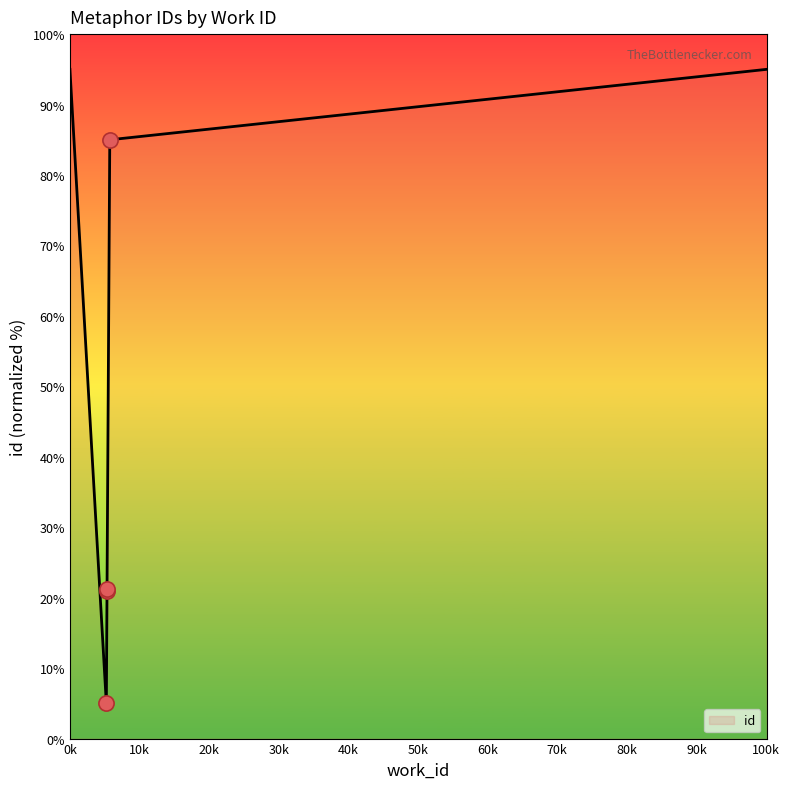

What is the change in value from 5233 to 5726?

+80.0